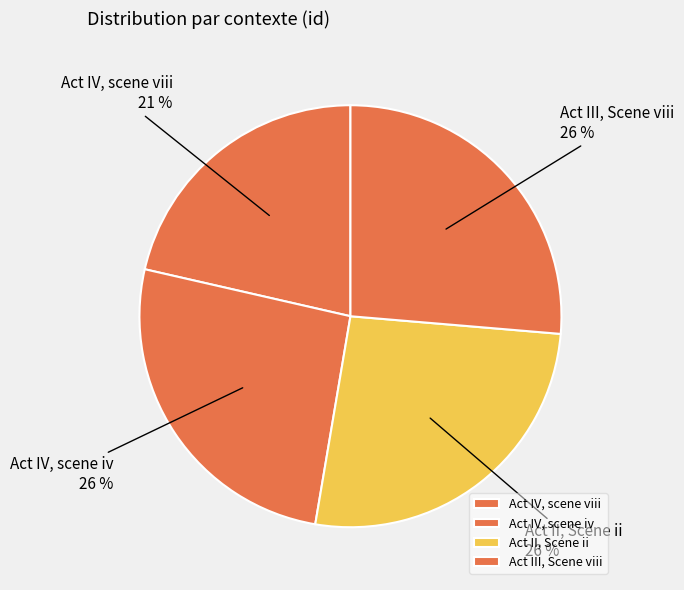

How many slices are in this pie chart?

4